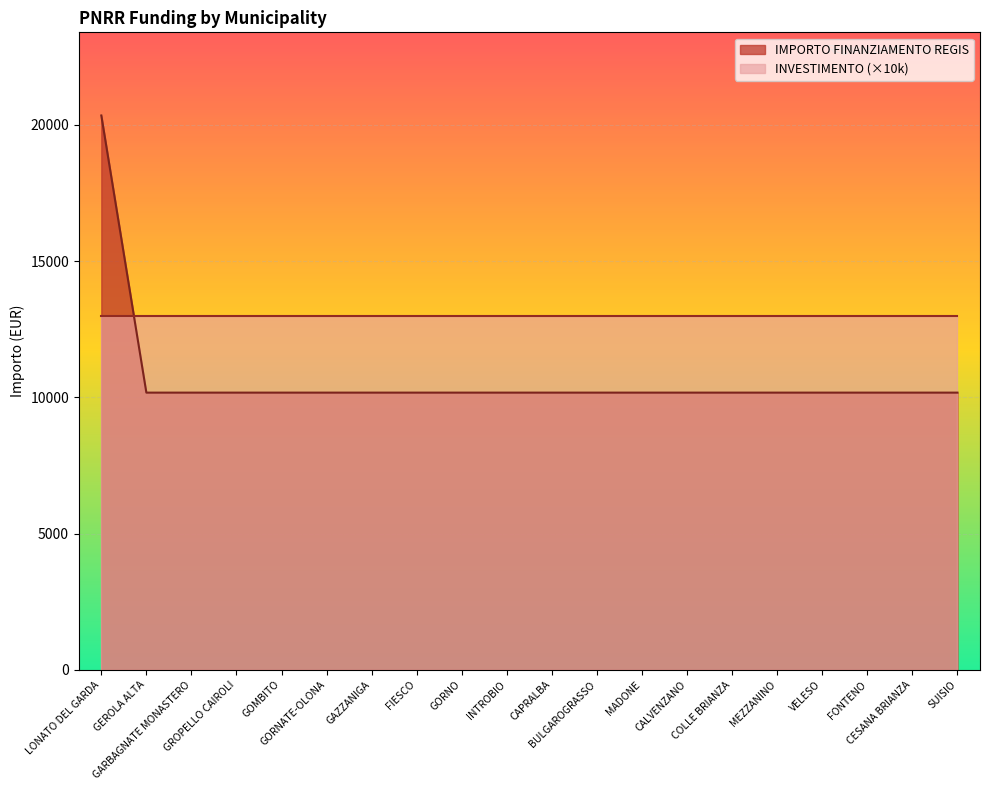

Rank the categories by value from highest to lowest.

LONATO DEL GARDA, GEROLA ALTA, GARBAGNATE MONASTERO, GROPELLO CAIROLI, GOMBITO, GORNATE-OLONA, GAZZANIGA, FIESCO, GORNO, INTROBIO, CAPRALBA, BULGAROGRASSO, MADONE, CALVENZANO, COLLE BRIANZA, MEZZANINO, VELESO, FONTENO, CESANA BRIANZA, SUISIO